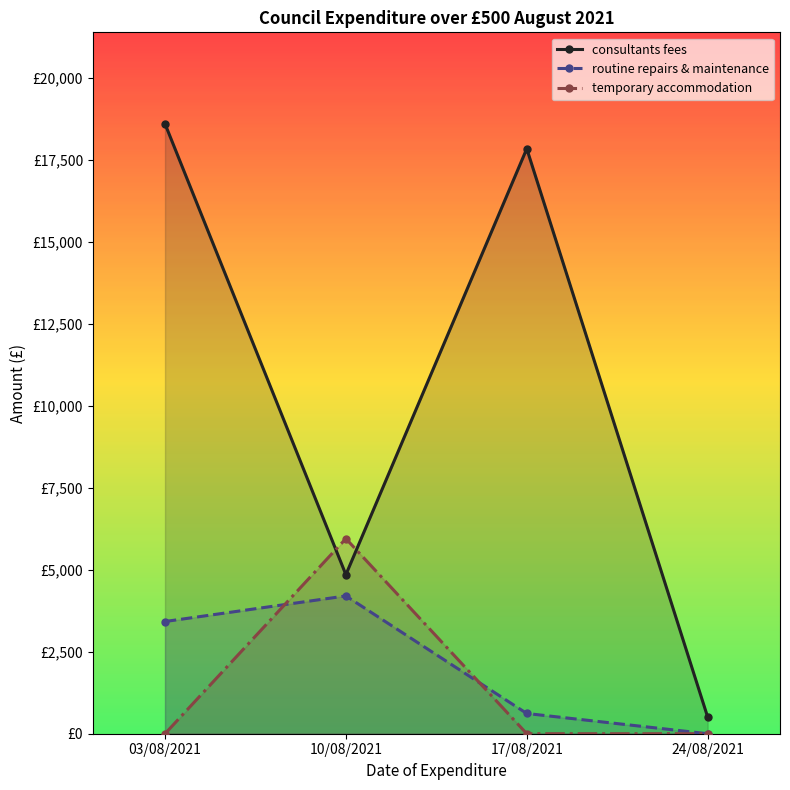

Which series has the largest total across all categories?

consultants fees